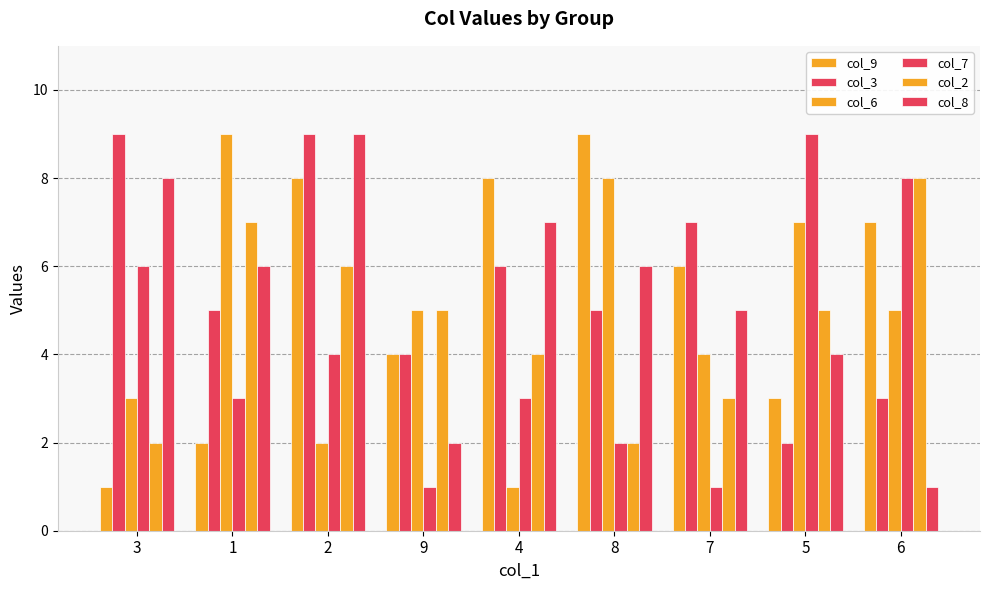

Which series has the largest total across all categories?

col_3